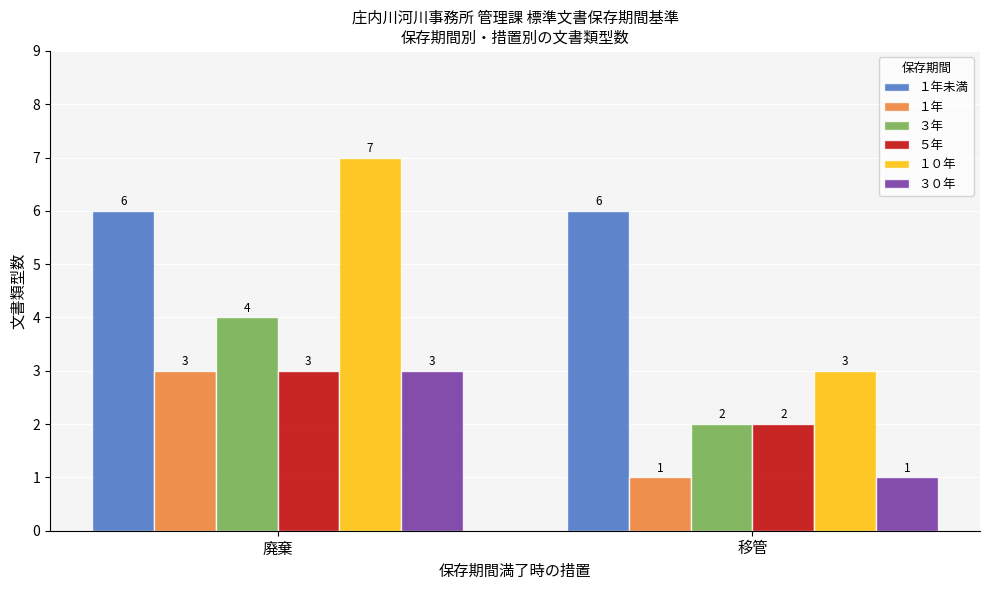

The ５年 series shows 5 at 廃棄. True or false?

False